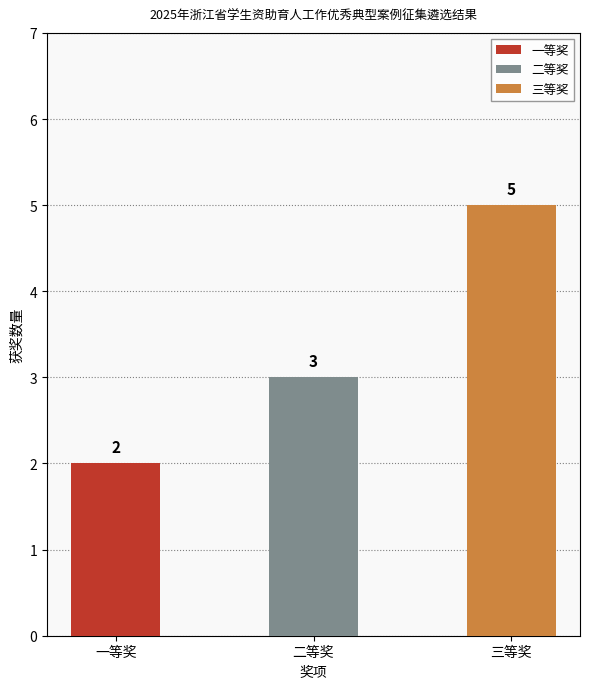

How many data points are less than 3?

1